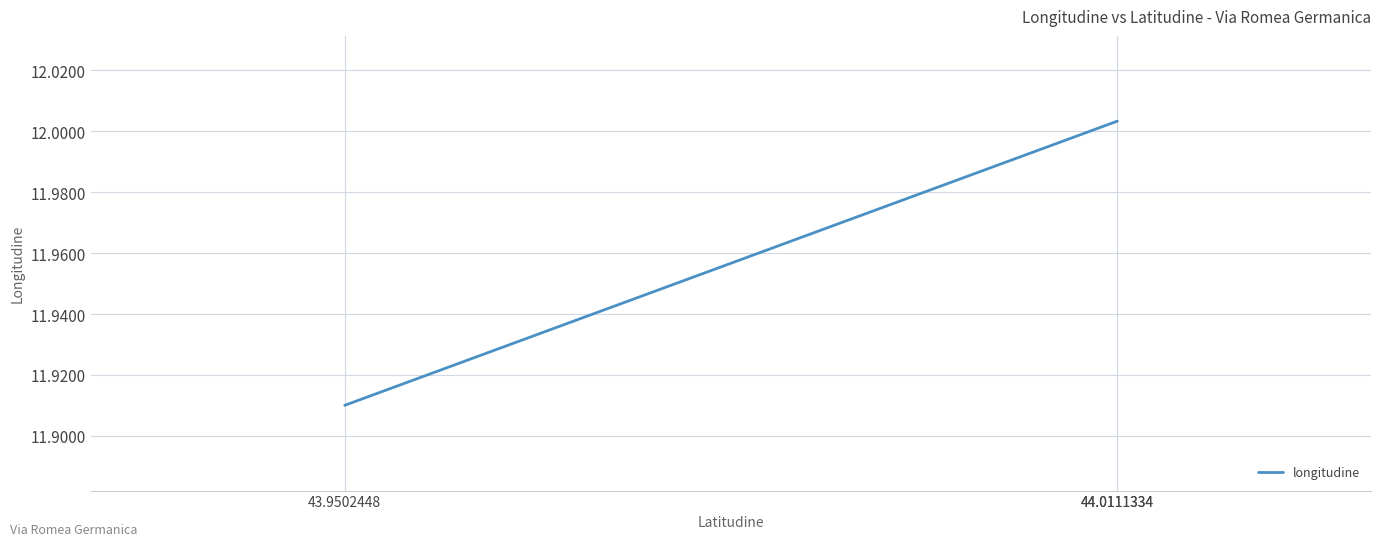

True or false: the data shows 2.7 at 44.0111334.

False